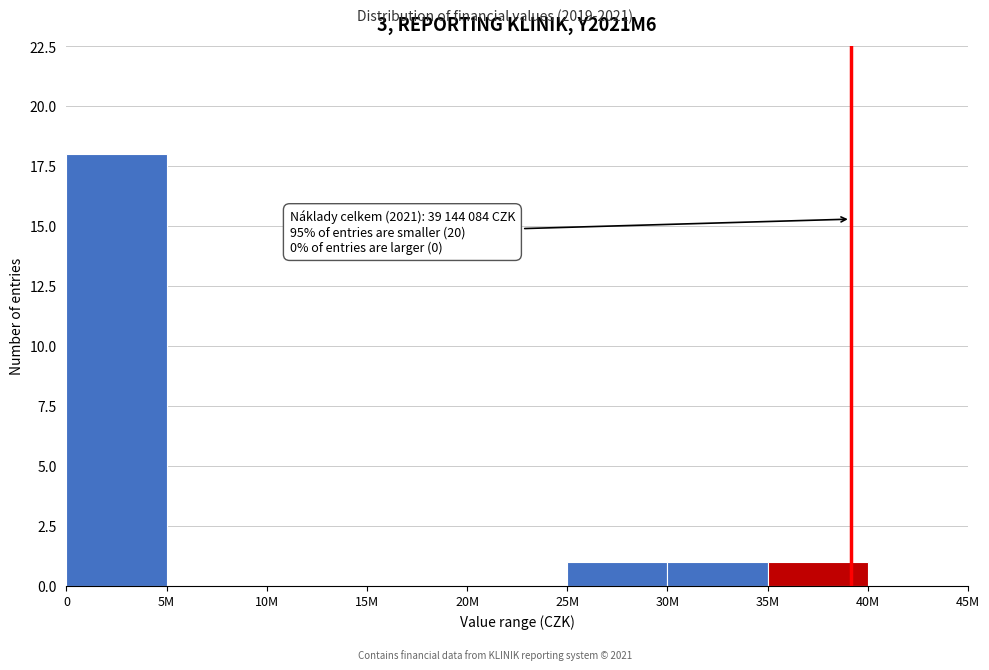

Reading right to left, extract all data points from this chart.

40M=0	35M=1	30M=1	25M=1	20M=0	15M=0	10M=0	5M=0	0=18